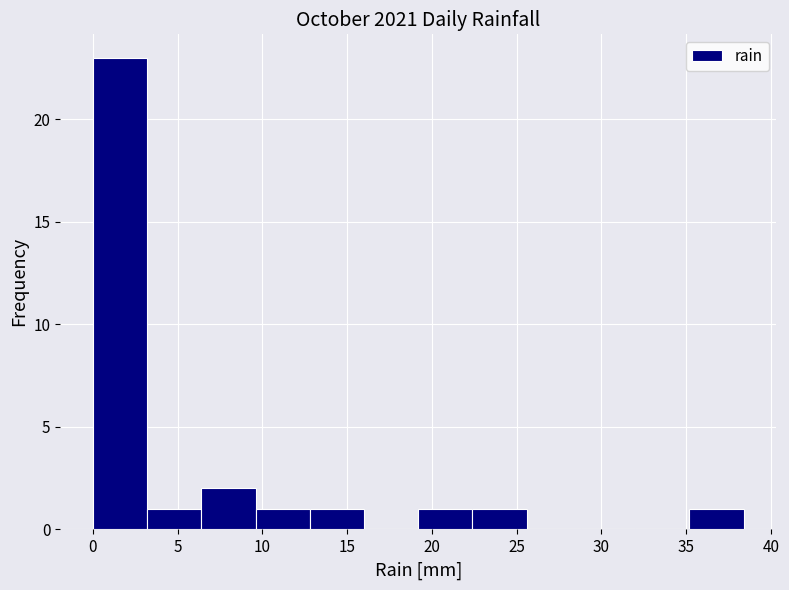

Reading left to right, transcribe this chart: for each bar, give the range it covers on the x-axis and its height. Neither the bar edges nor the heights are printed on the chart, so give them approximately, as read against the axes.

0.0 to 3.2: 23
3.2 to 6.4: 1
6.4 to 9.6: 2
9.6 to 12.8: 1
12.8 to 16.0: 1
16.0 to 19.2: 0
19.2 to 22.4: 1
22.4 to 25.6: 1
25.6 to 28.8: 0
28.8 to 32.0: 0
32.0 to 35.2: 0
35.2 to 38.4: 1